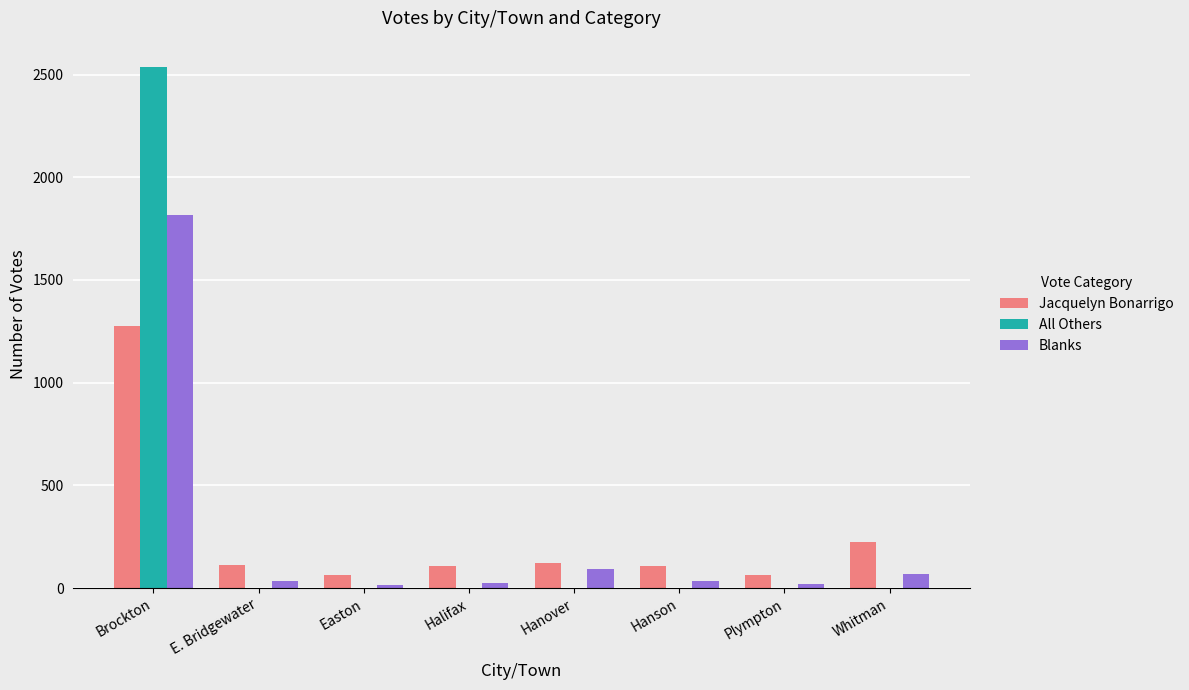

How many distinct data groups are displayed?

3